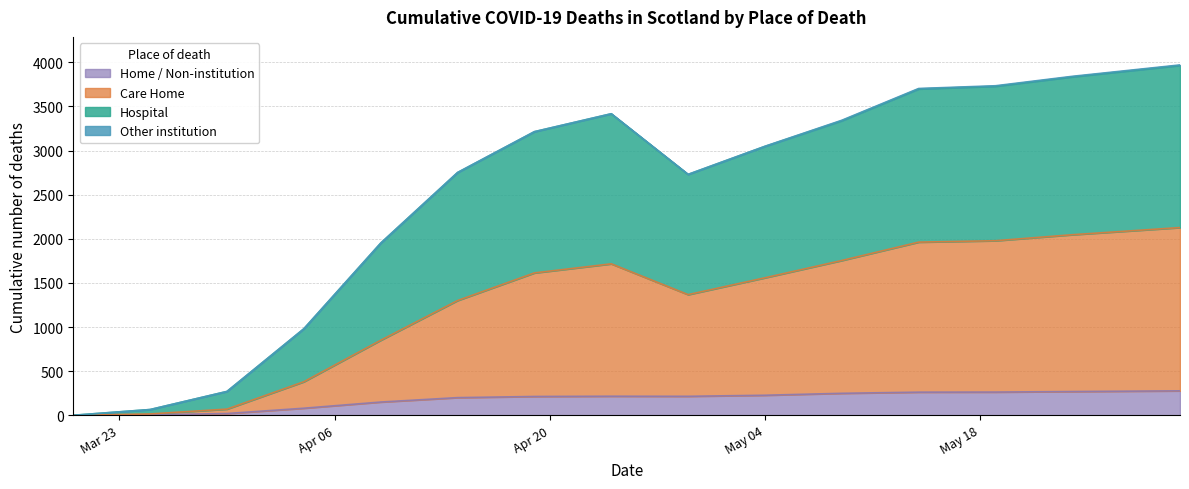

True or false: Home / Non-institution has more than 2 interior local peaks.

False